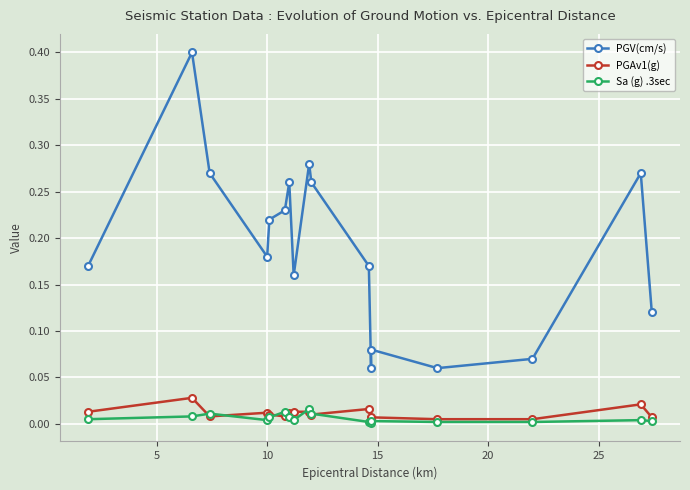

Rank the series by their maximum value, from lowest to highest.

Sa (g) .3sec, PGAv1(g), PGV(cm/s)